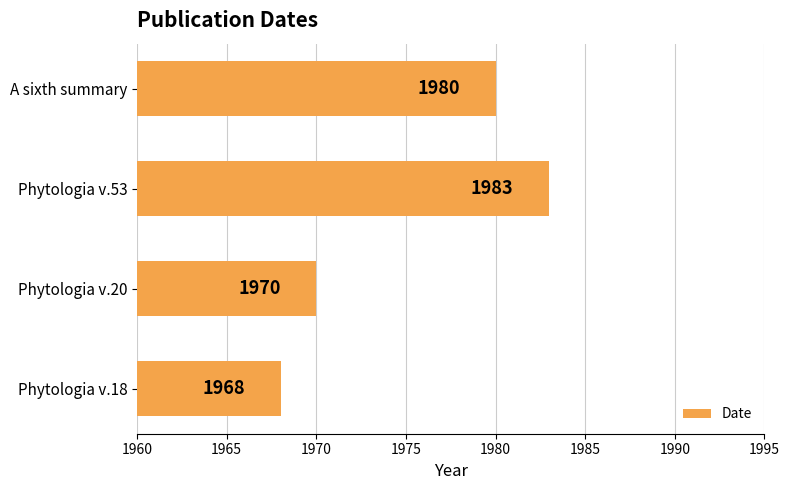

Reading bottom to top, what are all the values shown in this chart?

Phytologia v.18=1968	Phytologia v.20=1970	Phytologia v.53=1983	A sixth summary=1980